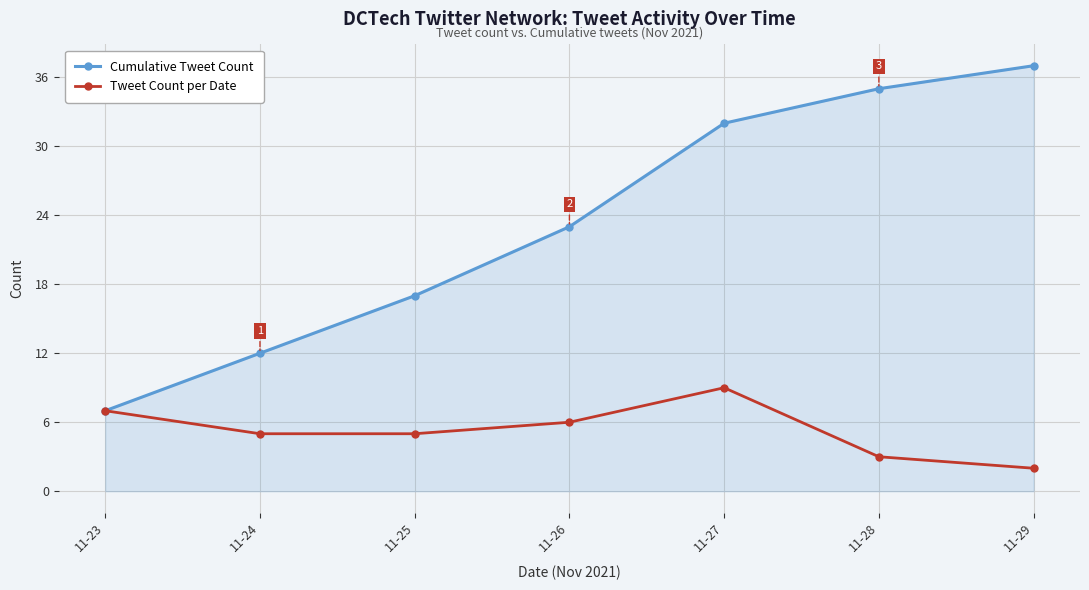

Is the value of Cumulative Tweet Count at 11-27 greater than the value of Tweet Count per Date at 11-28?

Yes